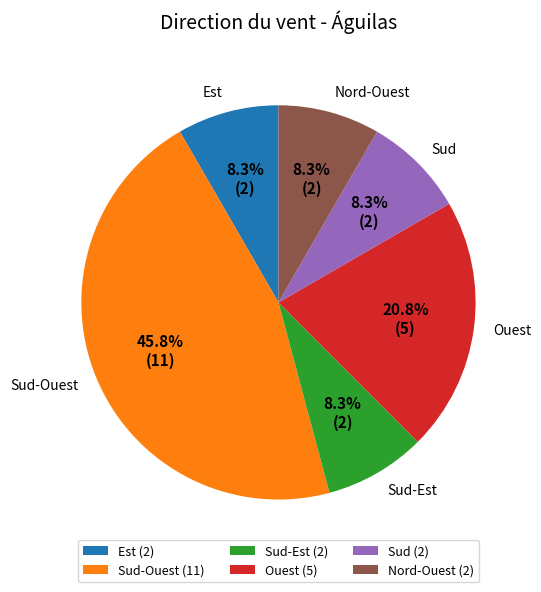

Is Sud-Ouest the majority of the pie?

No